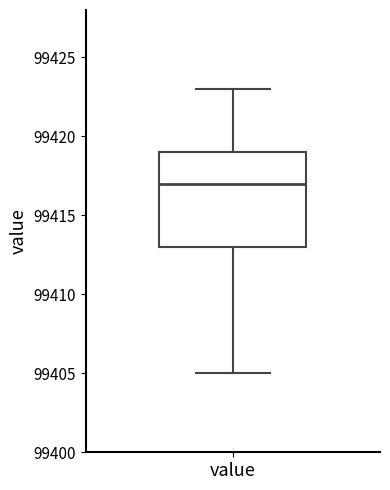

Where does the upper whisker of the box for value end on the y-axis? The values are not printed on the chart, so give them approximately, as read against the axis.

99423